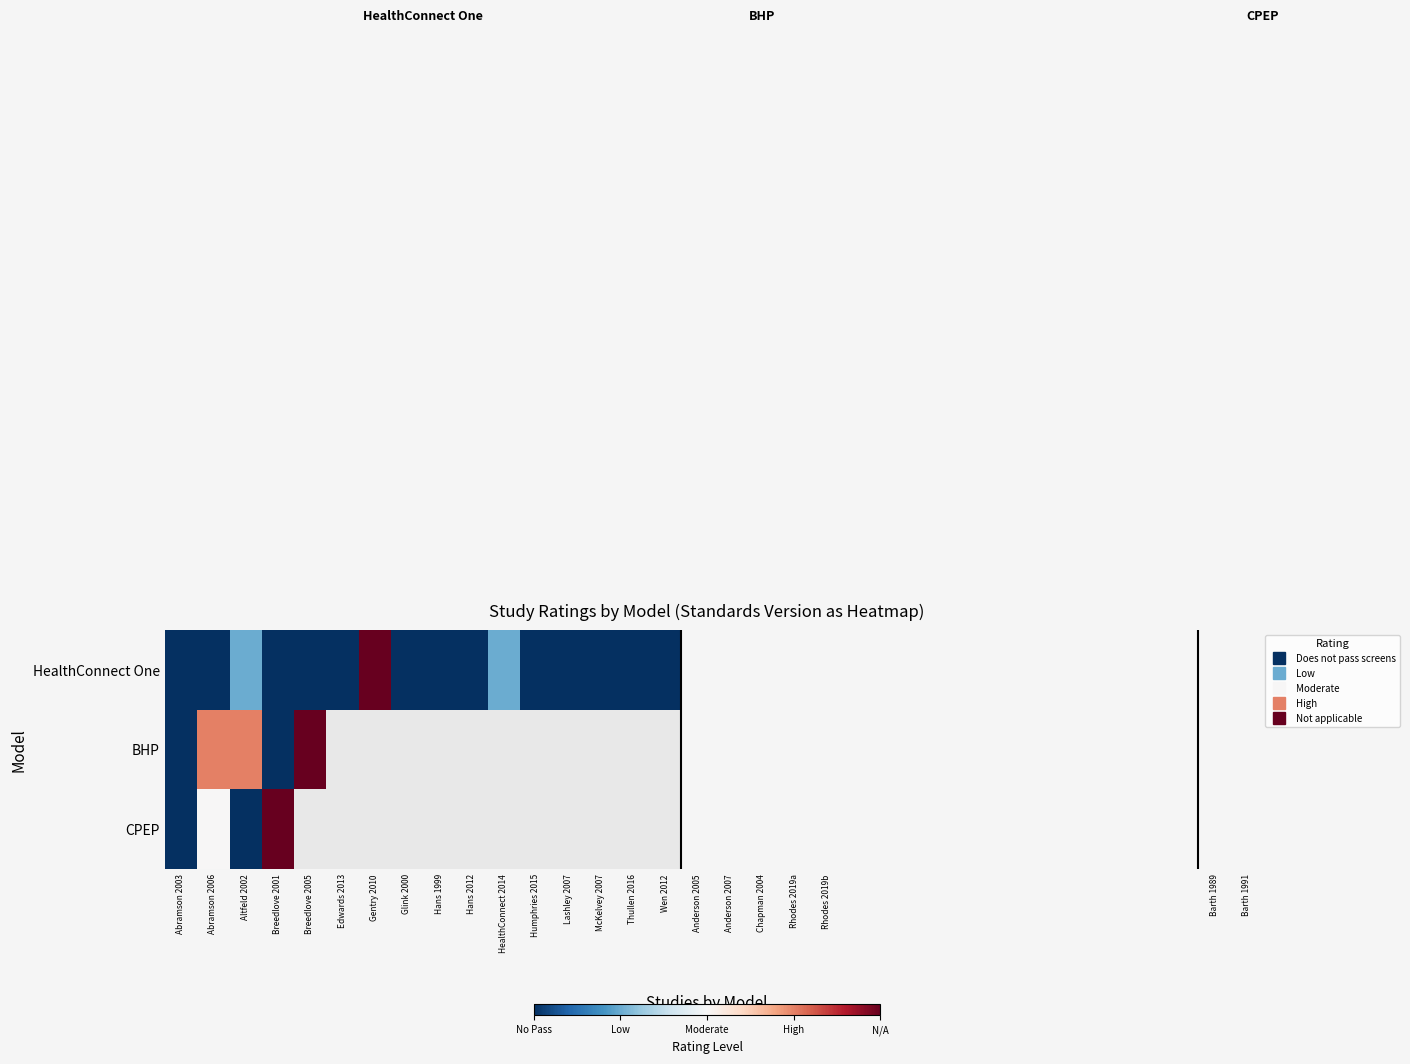

True or false: CPEP has a value of 5.6 at Breedlove 2001.

False